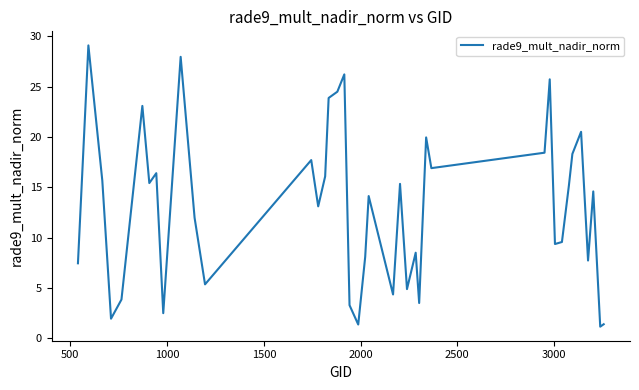

What is the greatest value displayed?

29.1